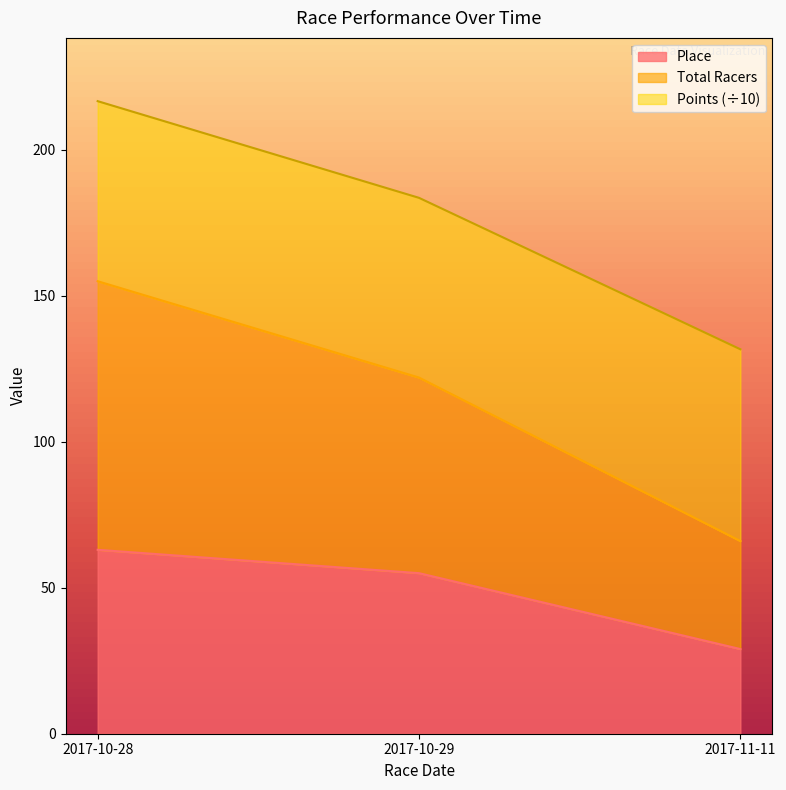

List the labels in order of Place value, smallest first.

2017-11-11, 2017-10-29, 2017-10-28